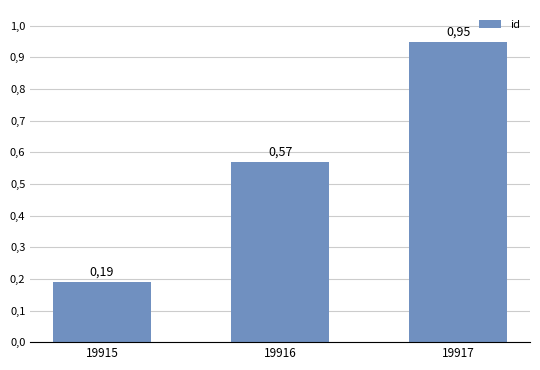

Which label corresponds to the largest value in the chart?

19917